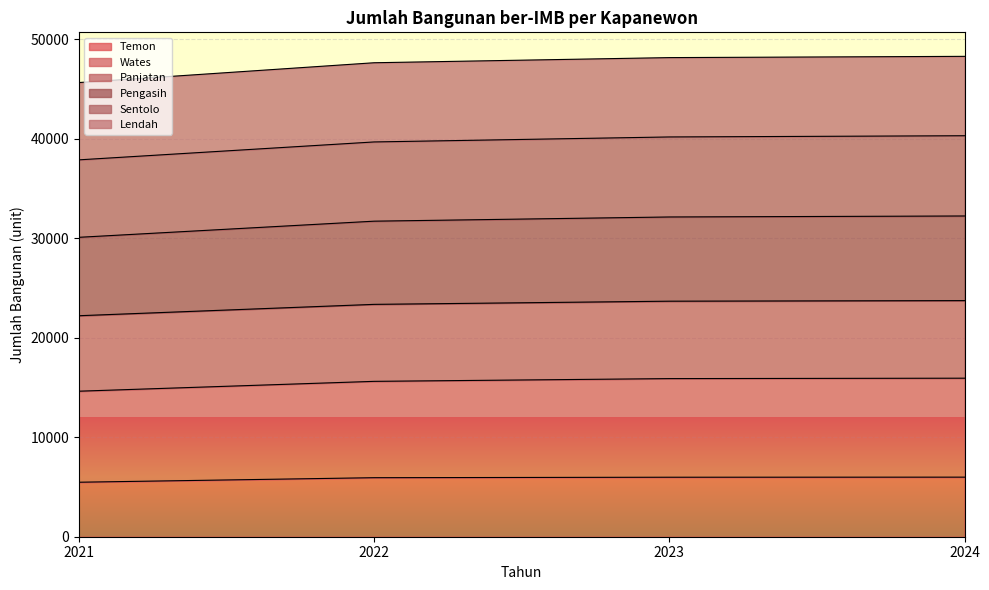

What is the highest value of the Temon series?

5987